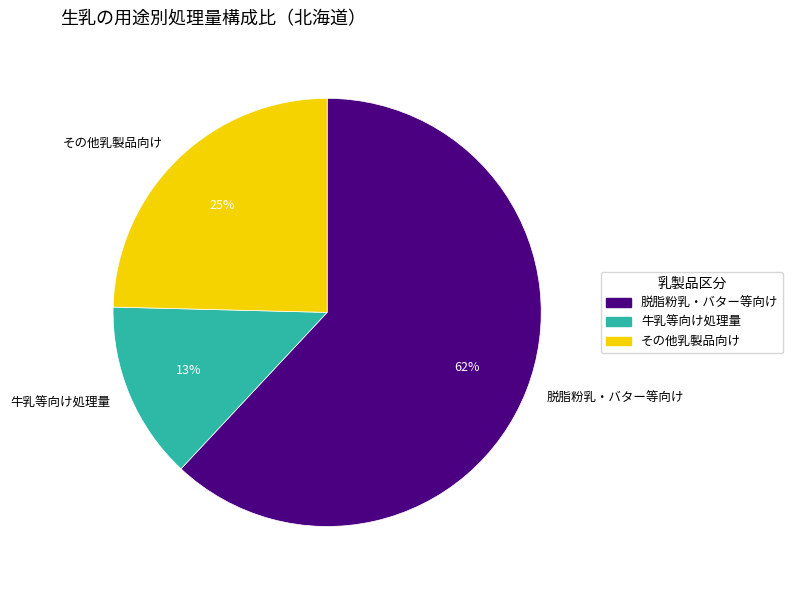

Does any single category account for the majority?

Yes